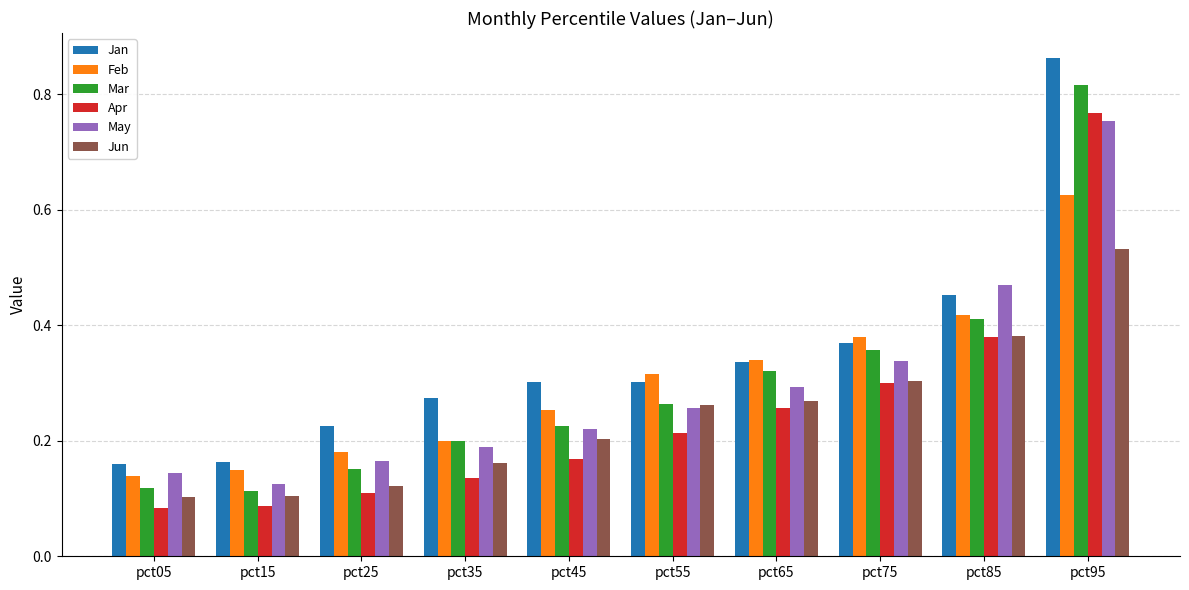

The value of Feb at pct15 is 0.1. True or false?

True